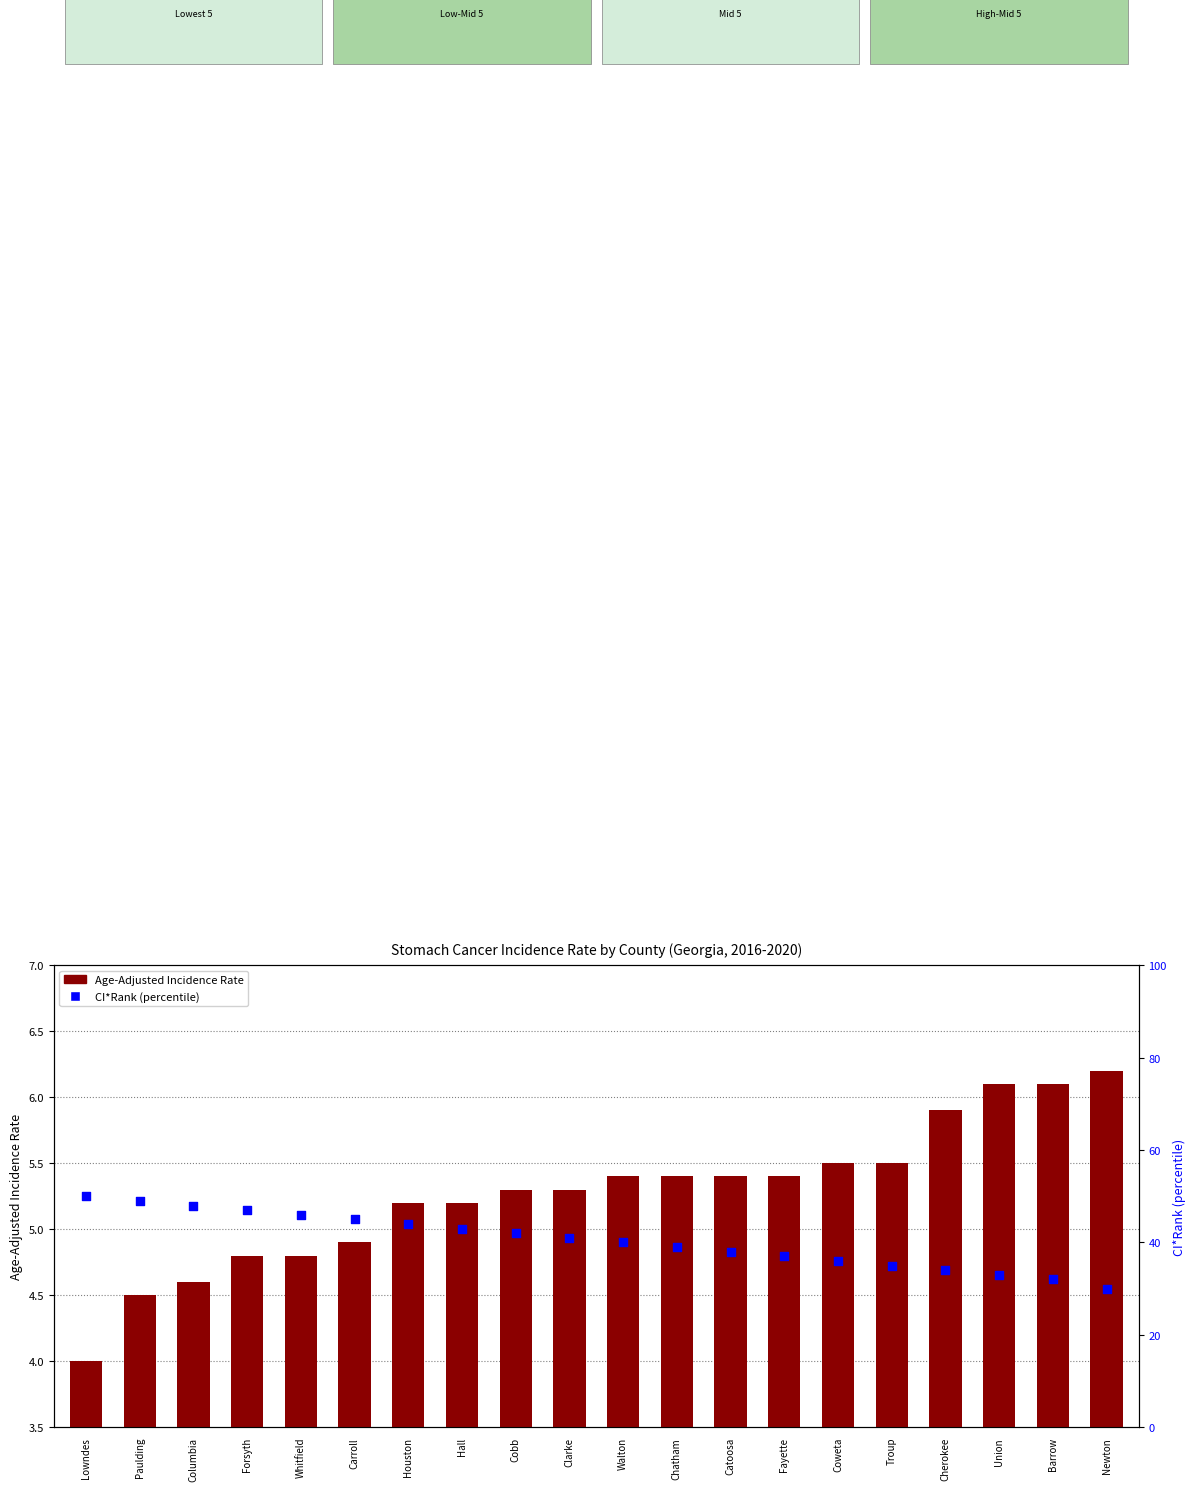

At which category is the sum across all series the highest?

Lowndes